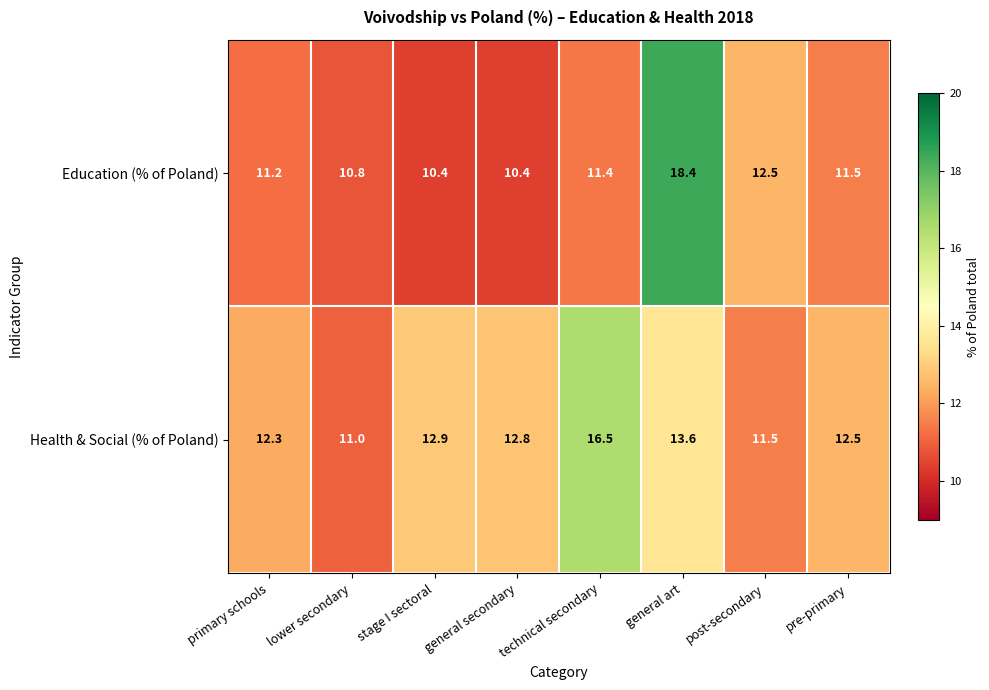

How many values in the Education (% of Poland) series exceed 11?

5